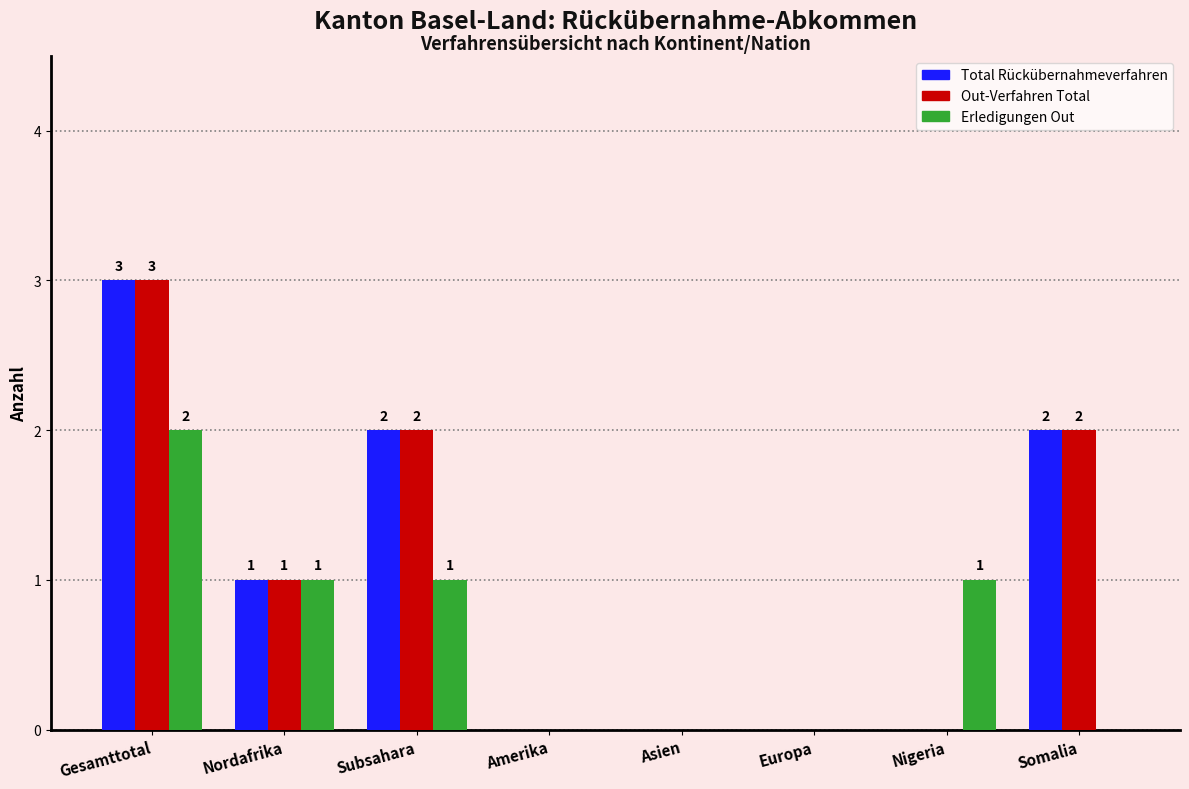

What is the sum of the Erledigungen Out values at Amerika and Subsahara?

1